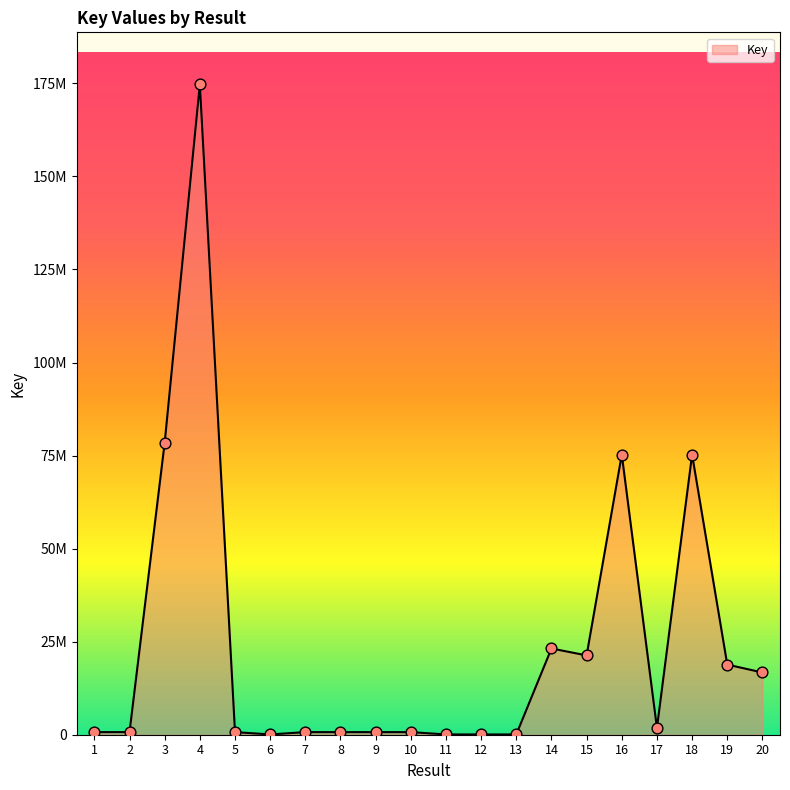

What is the ratio of the value at 20 to the value at 17?

9.2